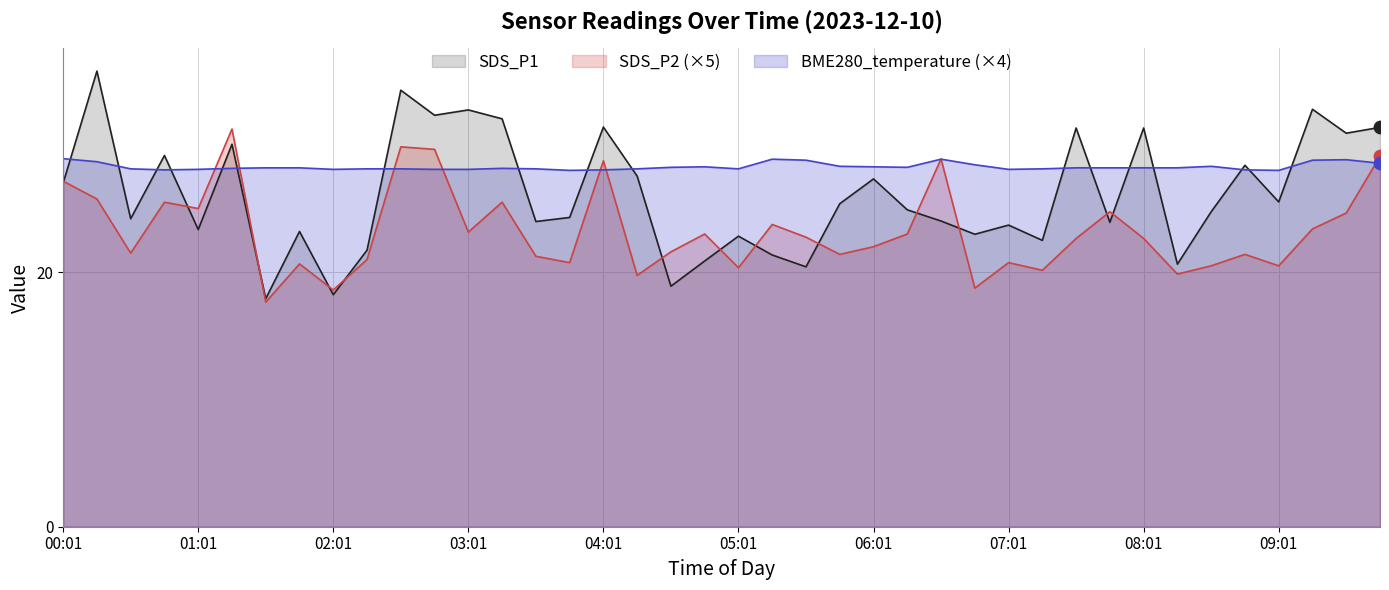

Which series has the largest total across all categories?

BME280_temperature (×4)